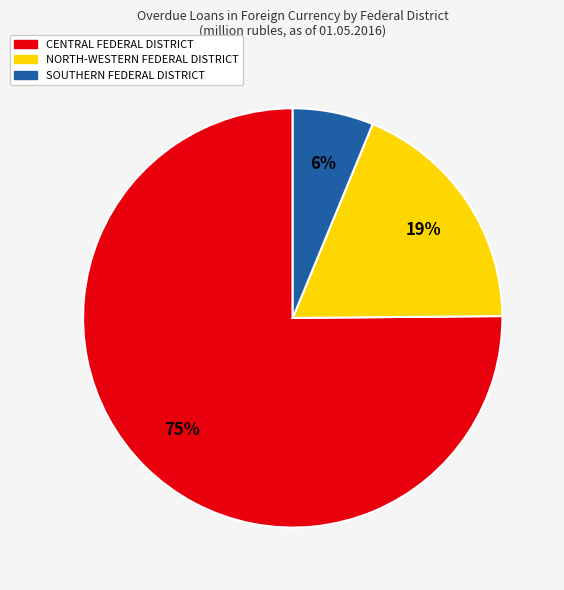

Is there a majority slice in this chart?

Yes